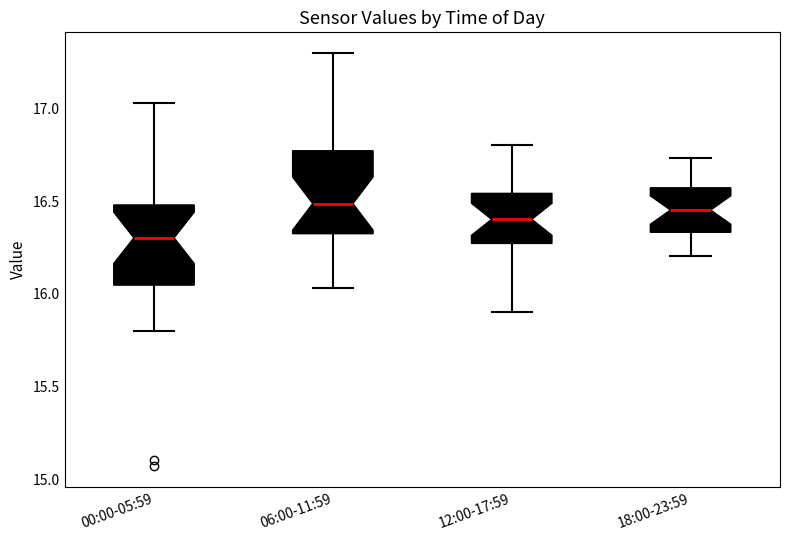

Reading left to right, read every box against the y-axis: the position of its median line, the range the box covers, and the ends of its whiskers. The values are not printed on the chart, so give them approximately, as read against the axis.

00:00-05:59: median 16.30, box 16.05 to 16.50, whiskers 15.80 to 17.05
06:00-11:59: median 16.50, box 16.30 to 16.75, whiskers 16.05 to 17.30
12:00-17:59: median 16.40, box 16.25 to 16.55, whiskers 15.90 to 16.80
18:00-23:59: median 16.45, box 16.35 to 16.55, whiskers 16.20 to 16.75